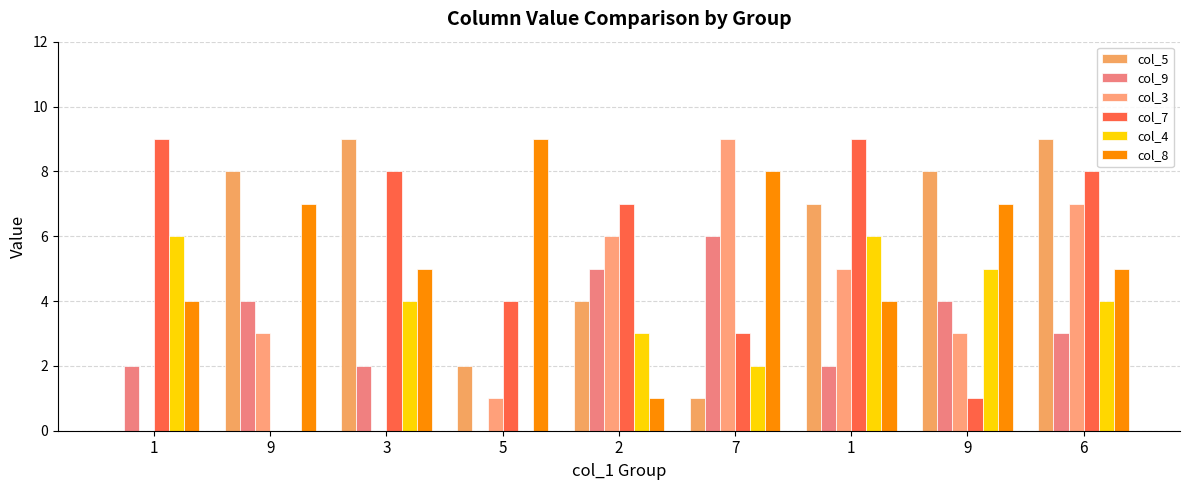

Where does the col_4 series first go above 4?

1